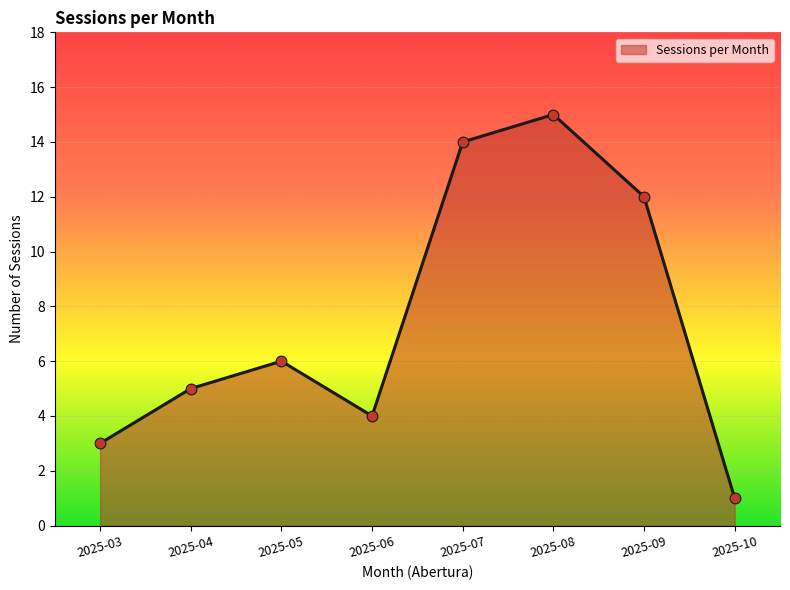

What is the ratio of the value at 2025-08 to the value at 2025-03?

5.0